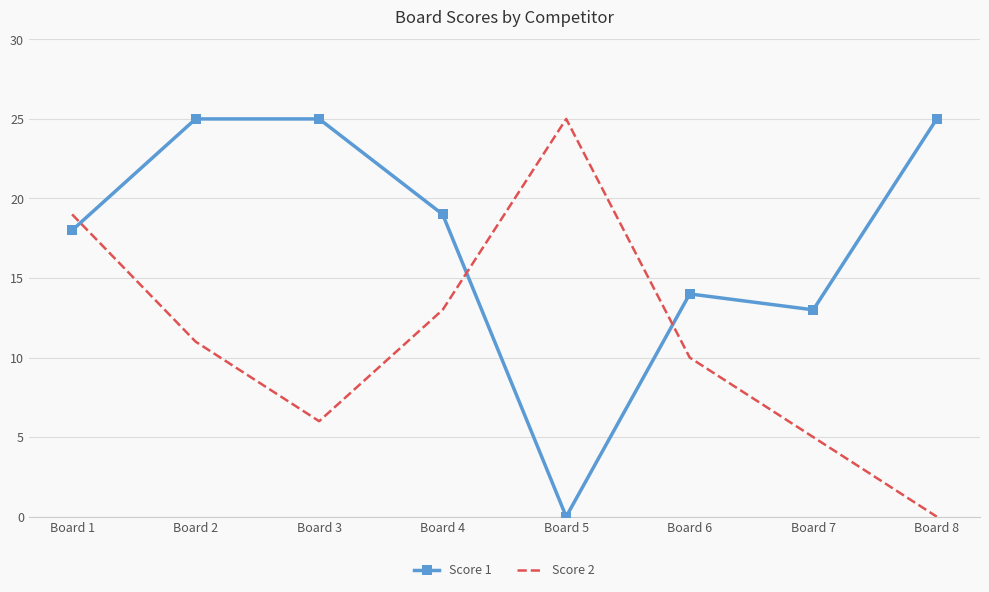

The Score 2 series shows 22 at Board 4. True or false?

False